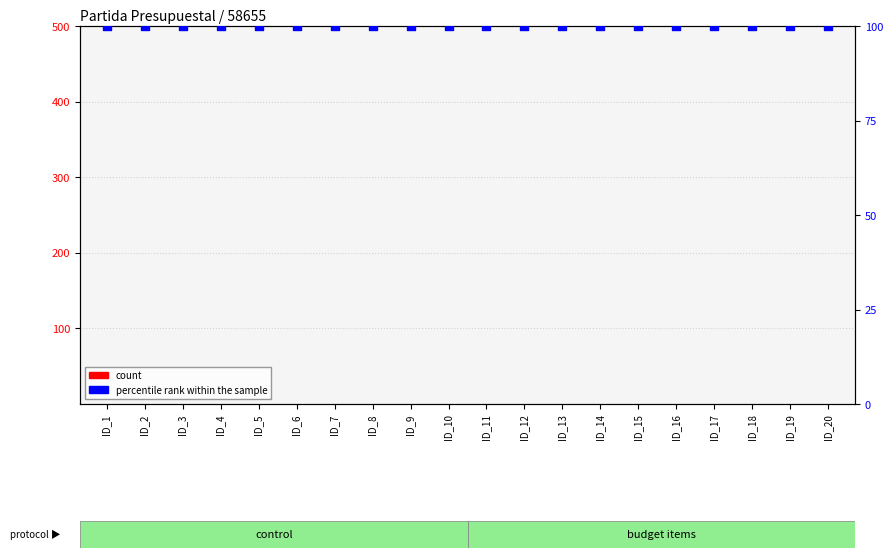

Which series has the widest spread of Y values?

count